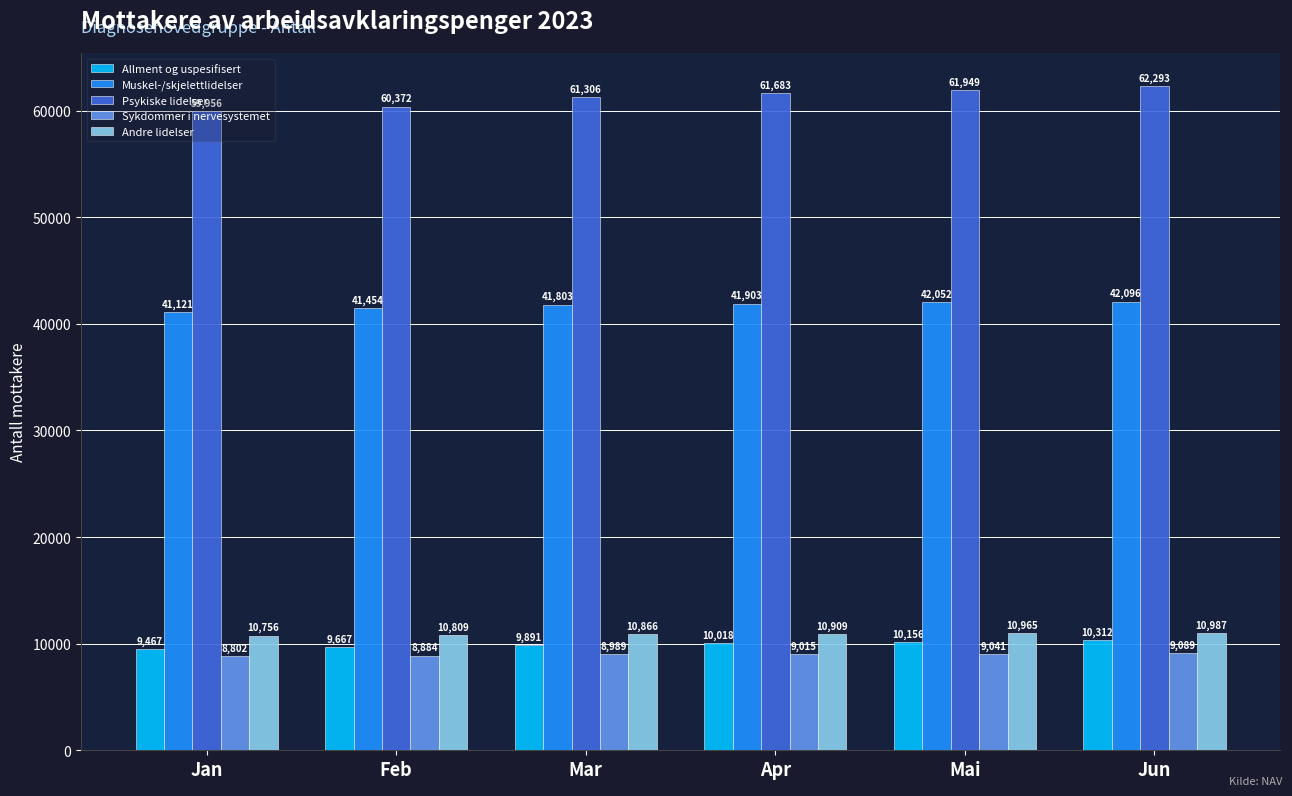

How many groups of bars are there?

6